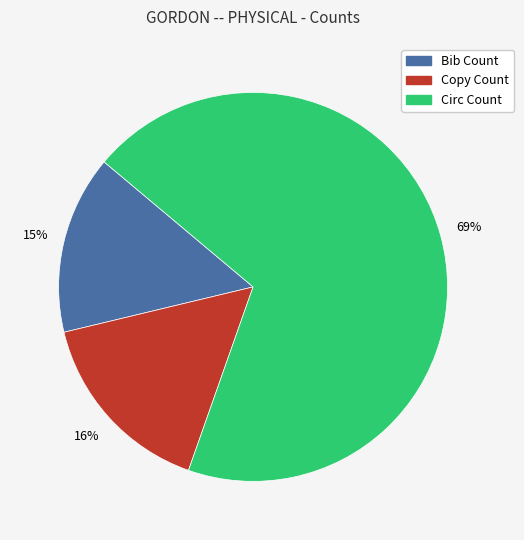

Do Copy Count and Bib Count together represent more than half of the pie?

No